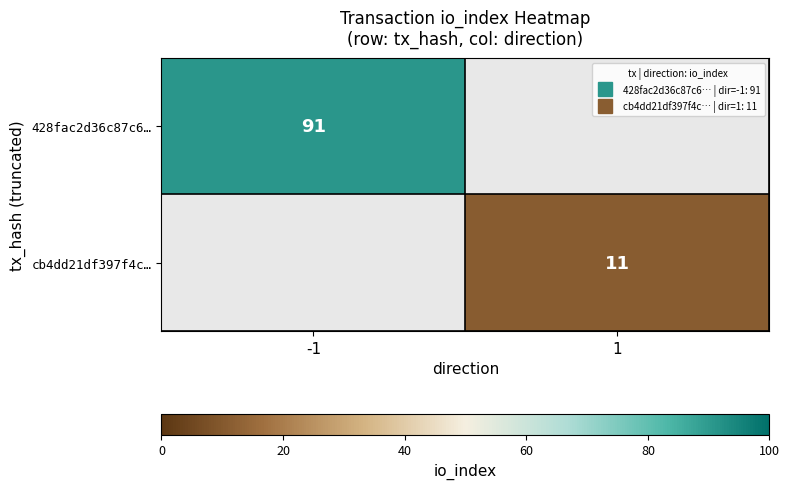

Which series has the largest range (max minus min)?

428fac2d36c87c6…